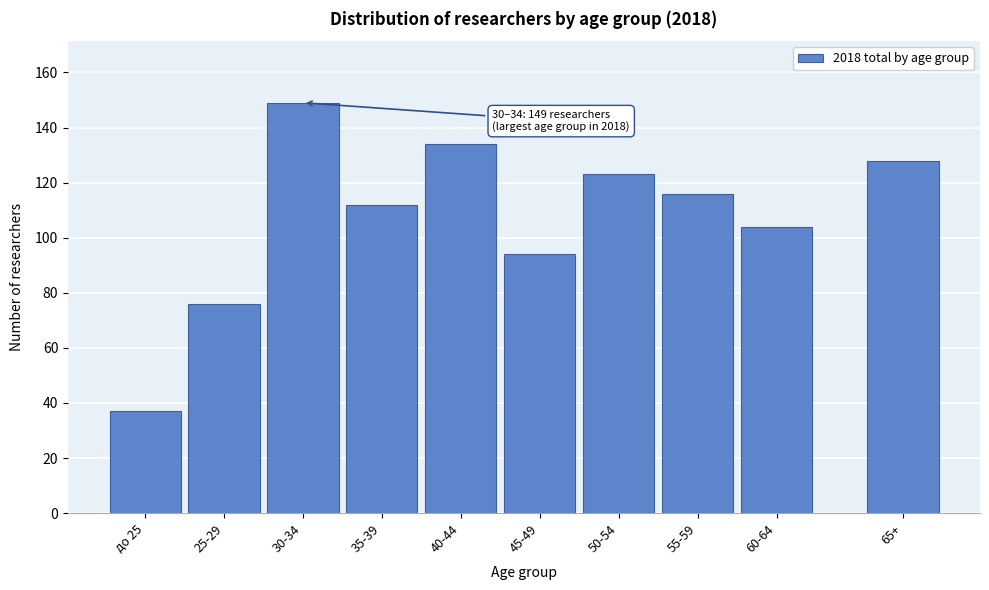

Reading left to right, list all the values displayed in this chart.

до 25=37	25-29=76	30-34=149	35-39=112	40-44=134	45-49=94	50-54=123	55-59=116	60-64=104	65+=128